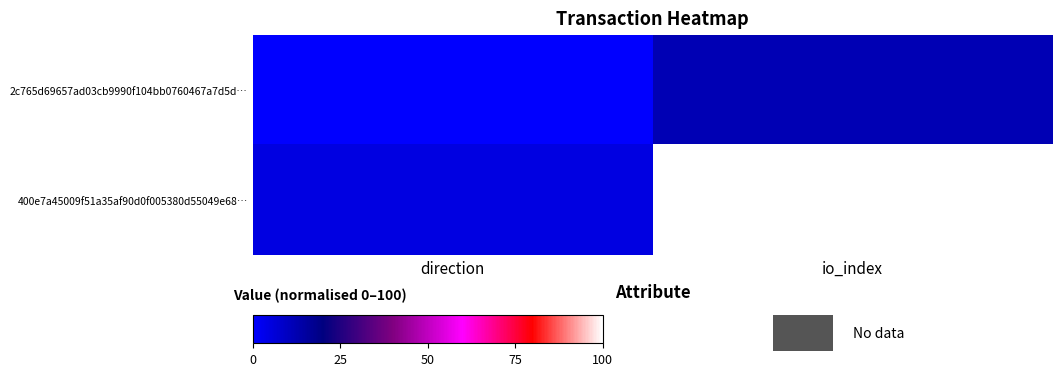

List the series in order of their peak value, highest first.

400e7a45009f51a35af90d0f005380d55049e68…, 2c765d69657ad03cb9990f104bb0760467a7d5d…